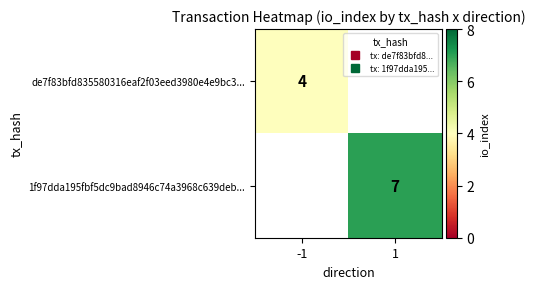

Count the number of data series in this chart.

2